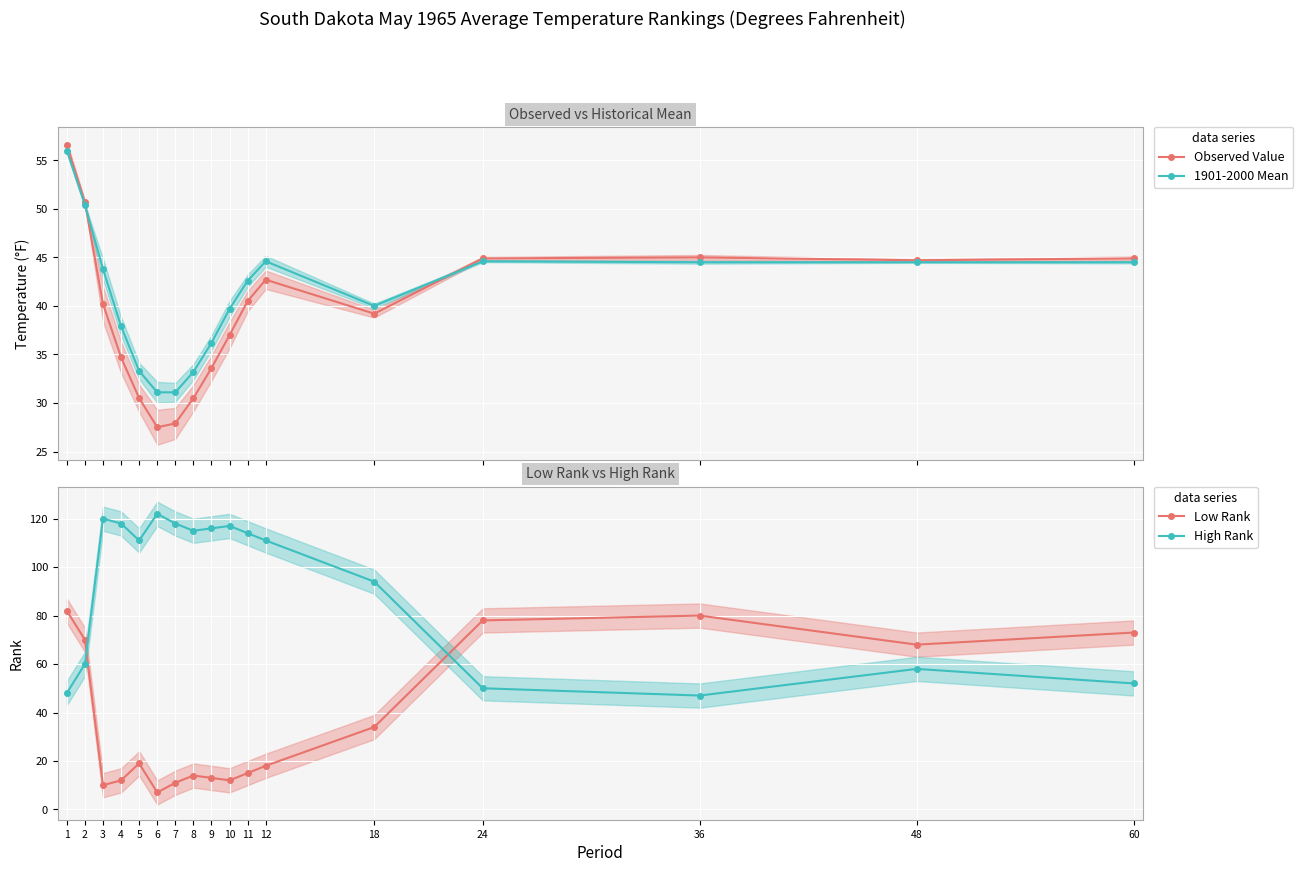

At which category does High Rank reach its first local valley?

5